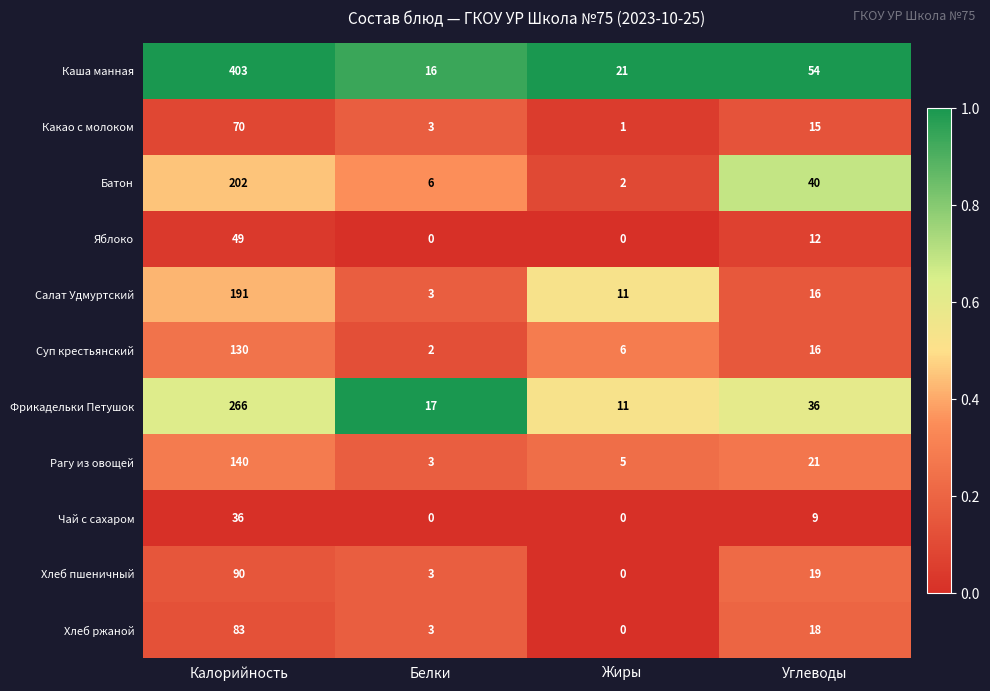

Which series has the largest total across all categories?

Каша манная